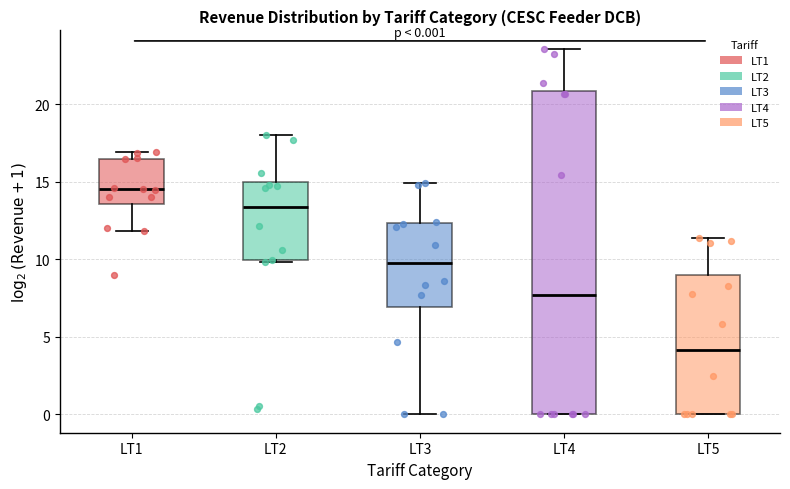

Which box's median line is the lowest?

LT5